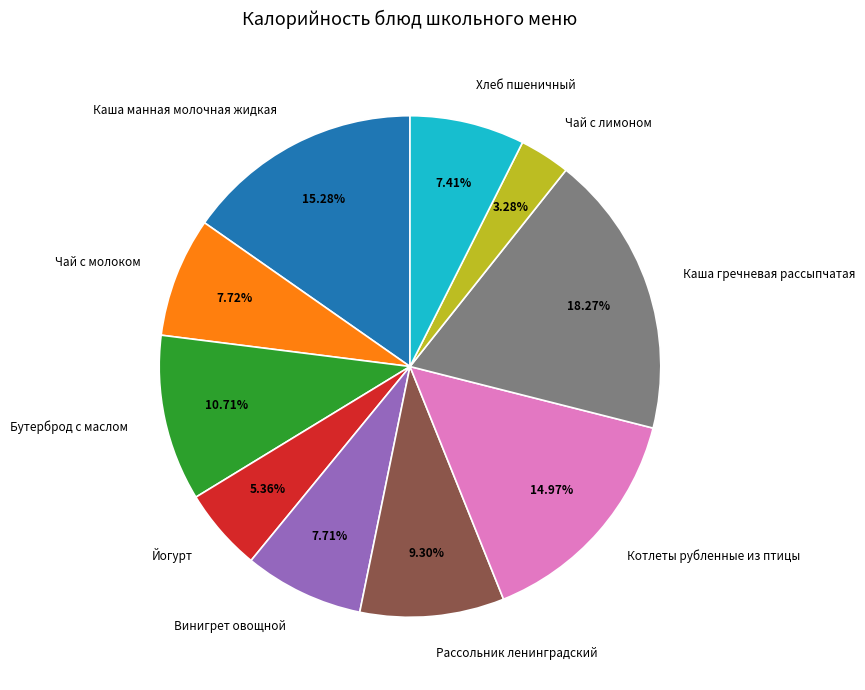

Approximately how many times larger is the value at Рассольник ленинградский compared to Каша гречневая рассыпчатая?

0.5